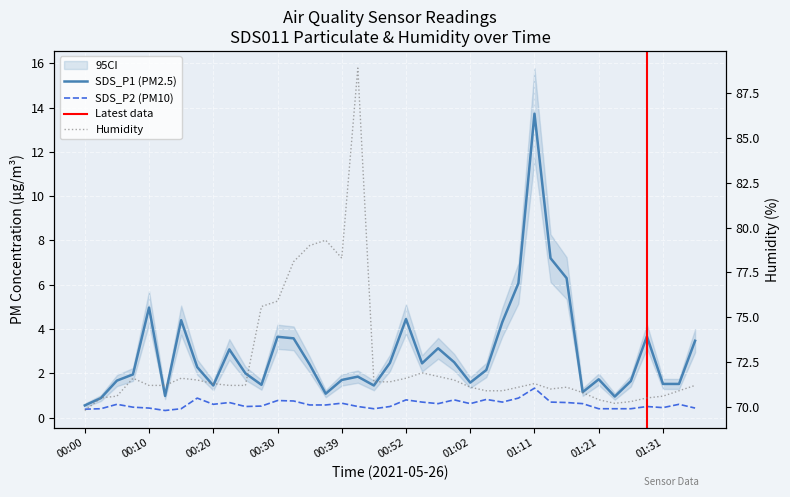

What is the difference between the second highest and second lowest values in the SDS_P1 series?

6.3